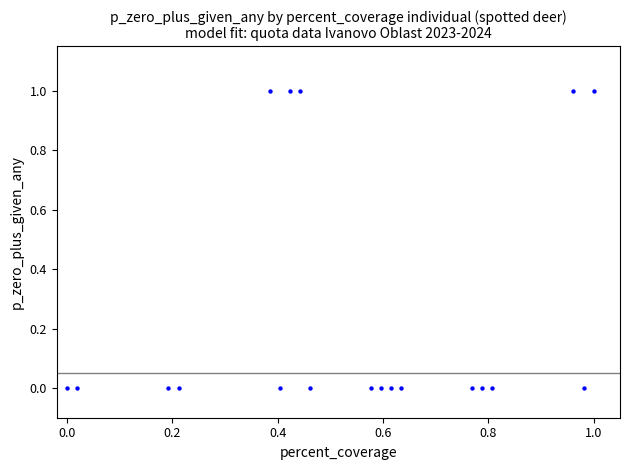

Count the number of points in this scatter plot.

19